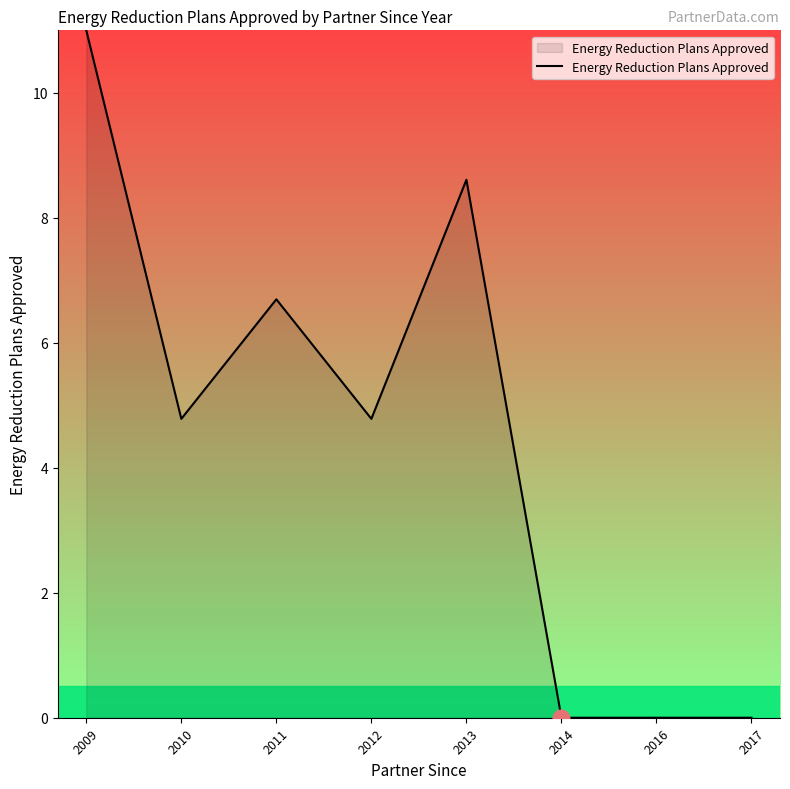

Does the chart have visible grid lines?

No